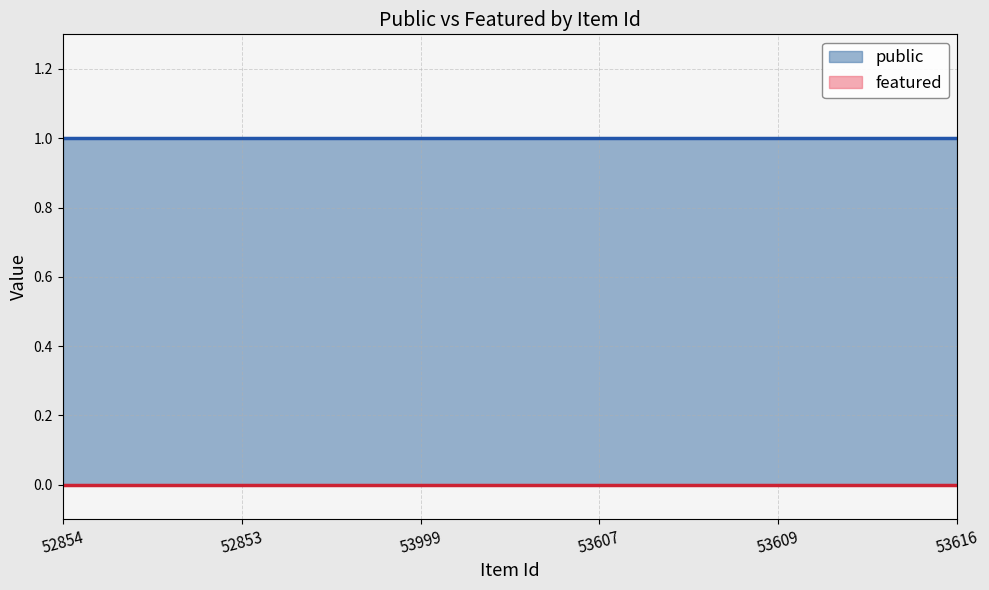

Reading left to right, extract all data points from this chart.

public: 1	1	1	1	1	1
featured: 0	0	0	0	0	0